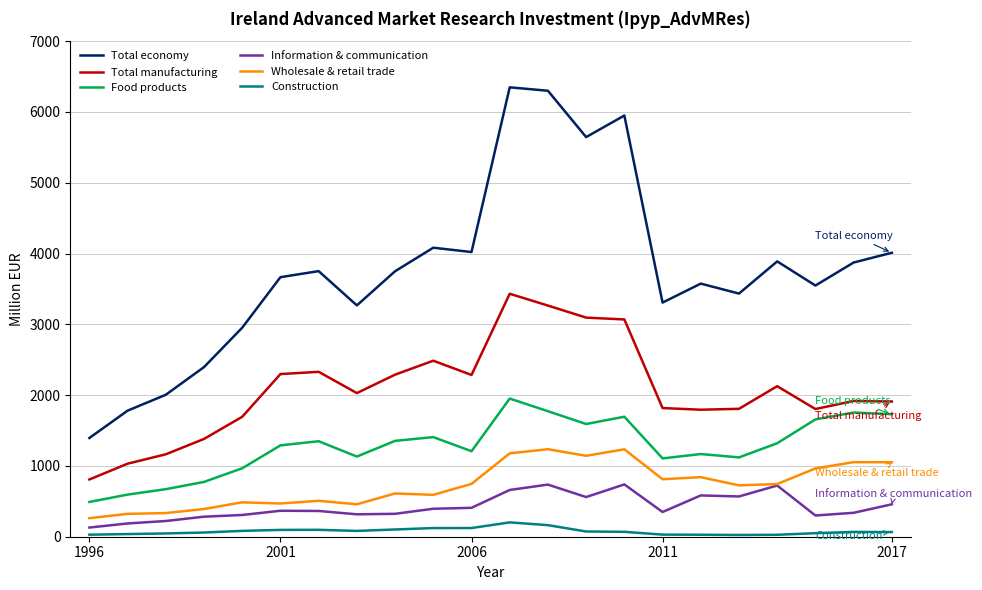

True or false: Food products and Total economy cross at least once.

False